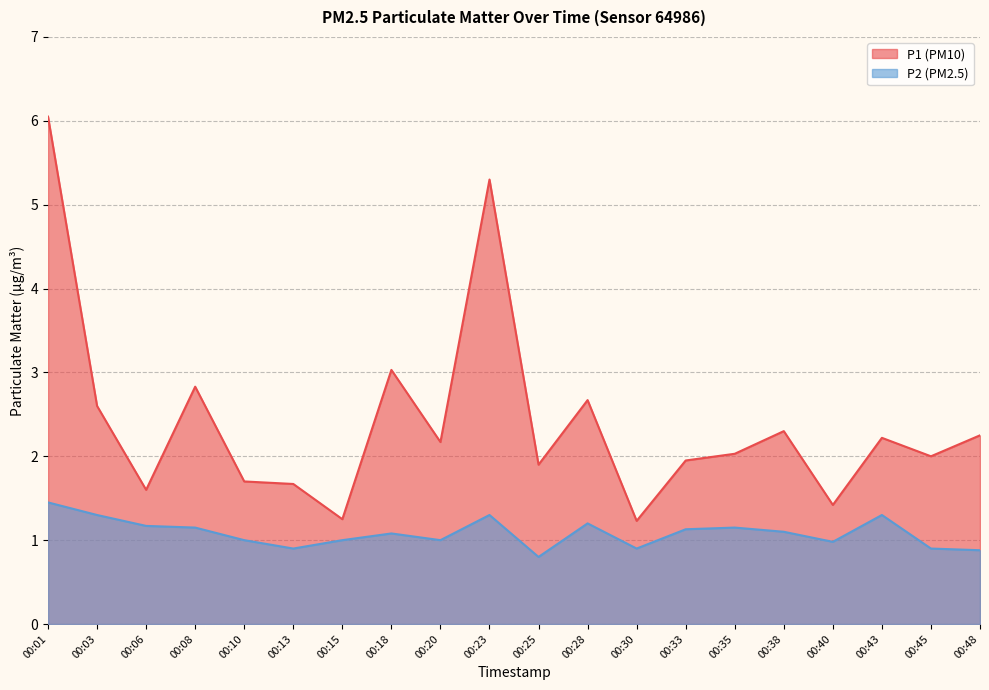

What is the value of the P1 point at the 17th from the left?

1.4